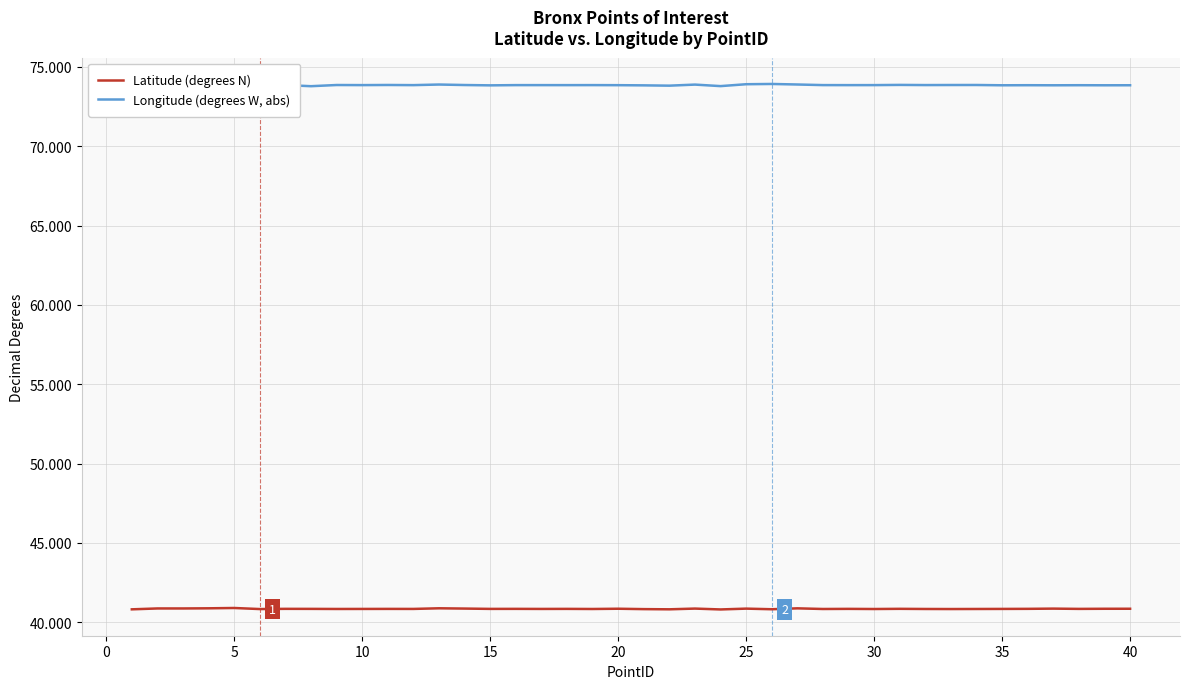

True or false: Latitude (degrees N) and Longitude (degrees W, abs) cross at least once.

False